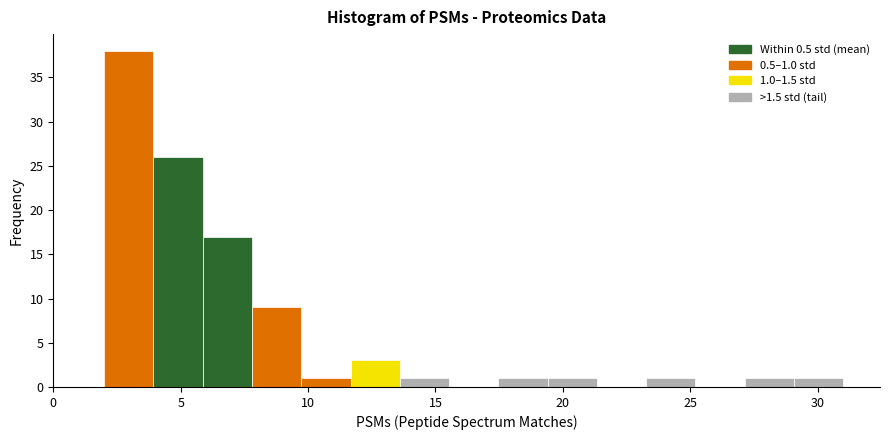

Around what value on the x-axis is the tallest bar? Give the approximate position of its centre, as read against the axis.

3.0